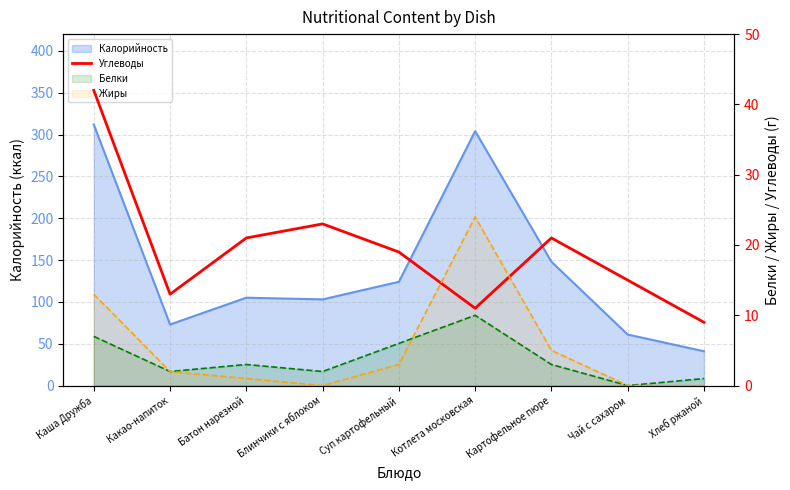

True or false: there are more than 1 points higher than both neighbors.

True